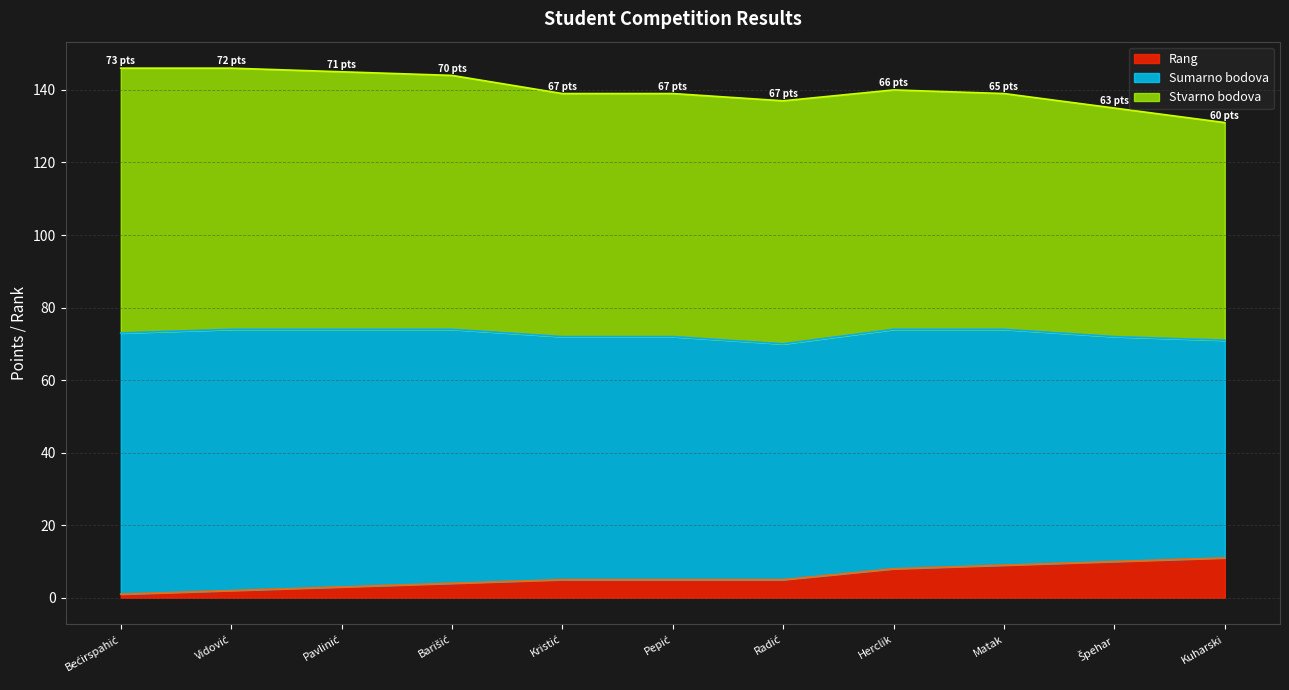

How many interior local valleys does the Sumarno bodova series have?

1